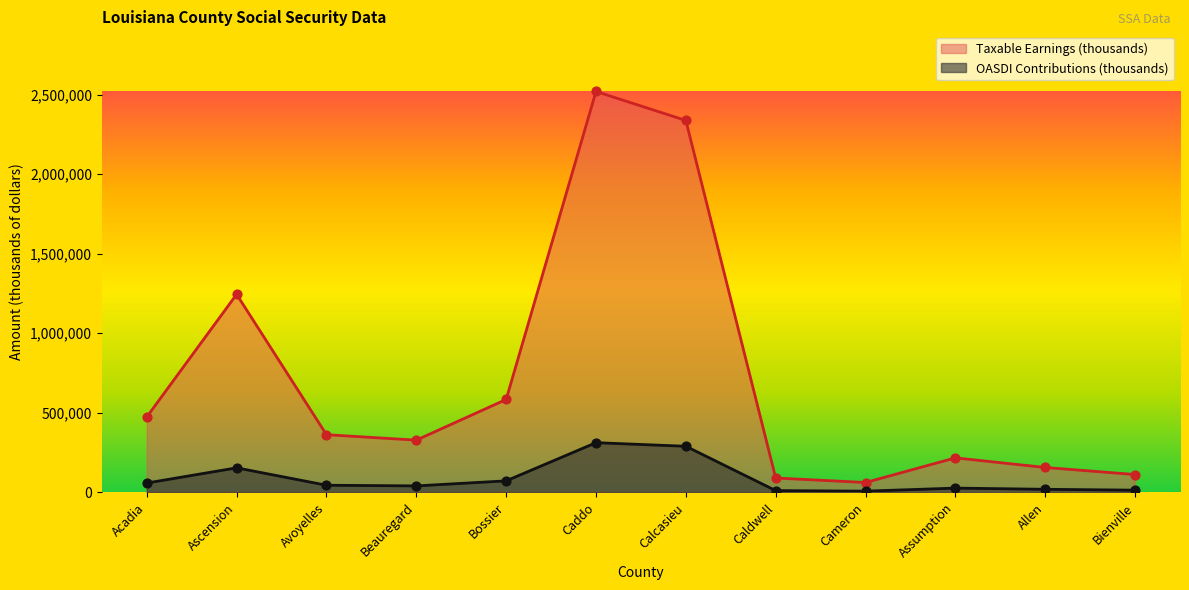

Which series has the widest spread of Y values?

Taxable Earnings (thousands)